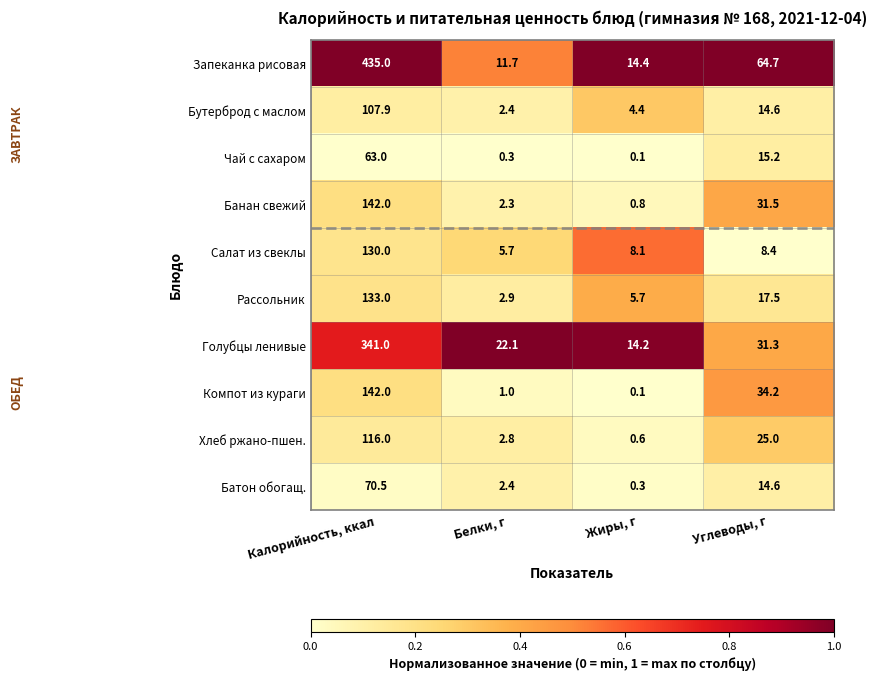

The Чай с сахаром series shows 0.3 at Белки, г. True or false?

True